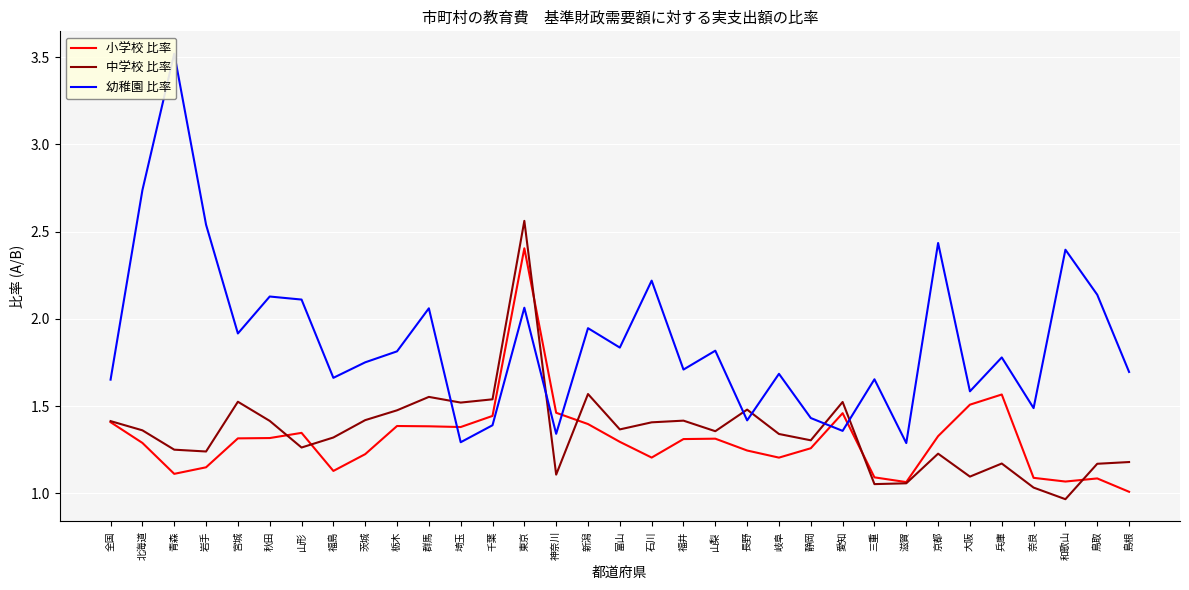

Which series has the widest spread of values?

幼稚園 比率